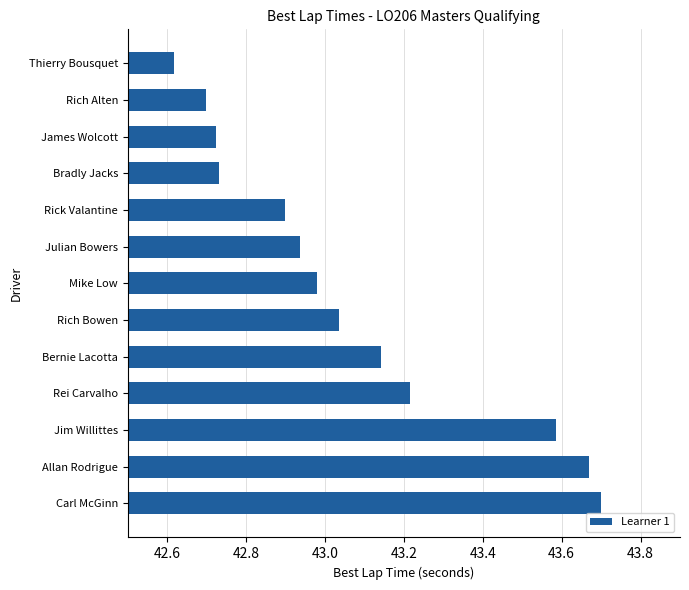

Approximately how many times larger is the value at Carl McGinn compared to Julian Bowers?

1.0